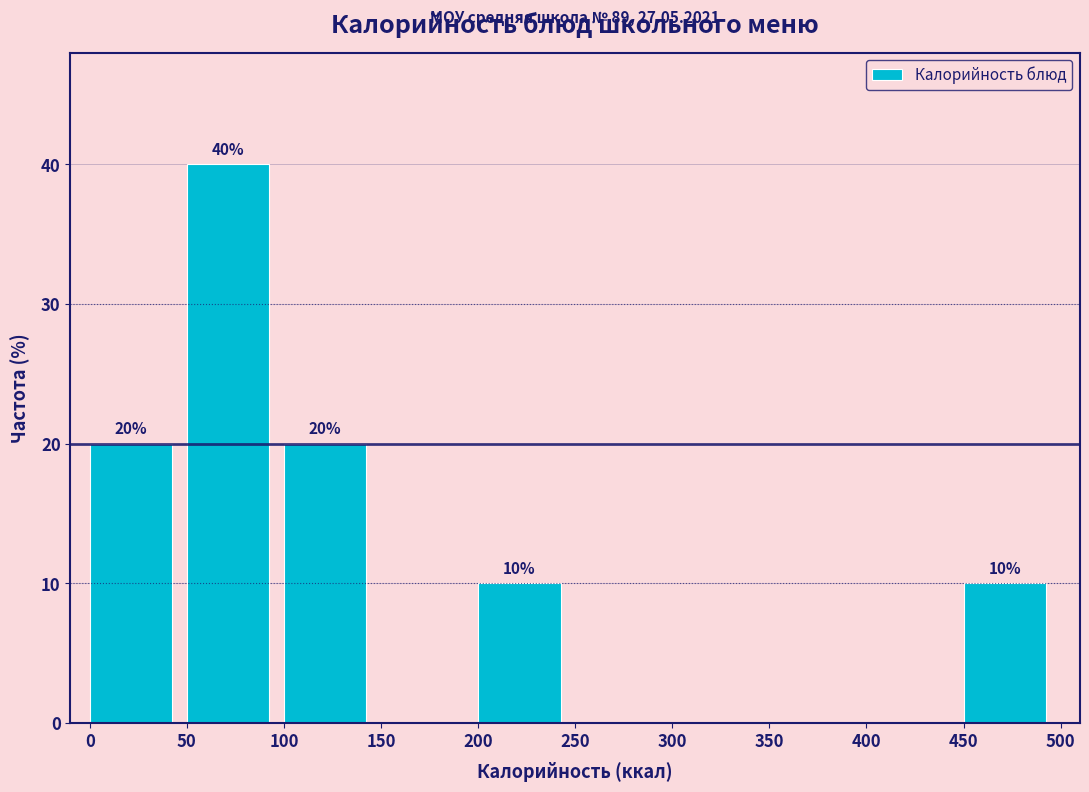

Over which range of the x-axis is the bar tallest?

50 to 100